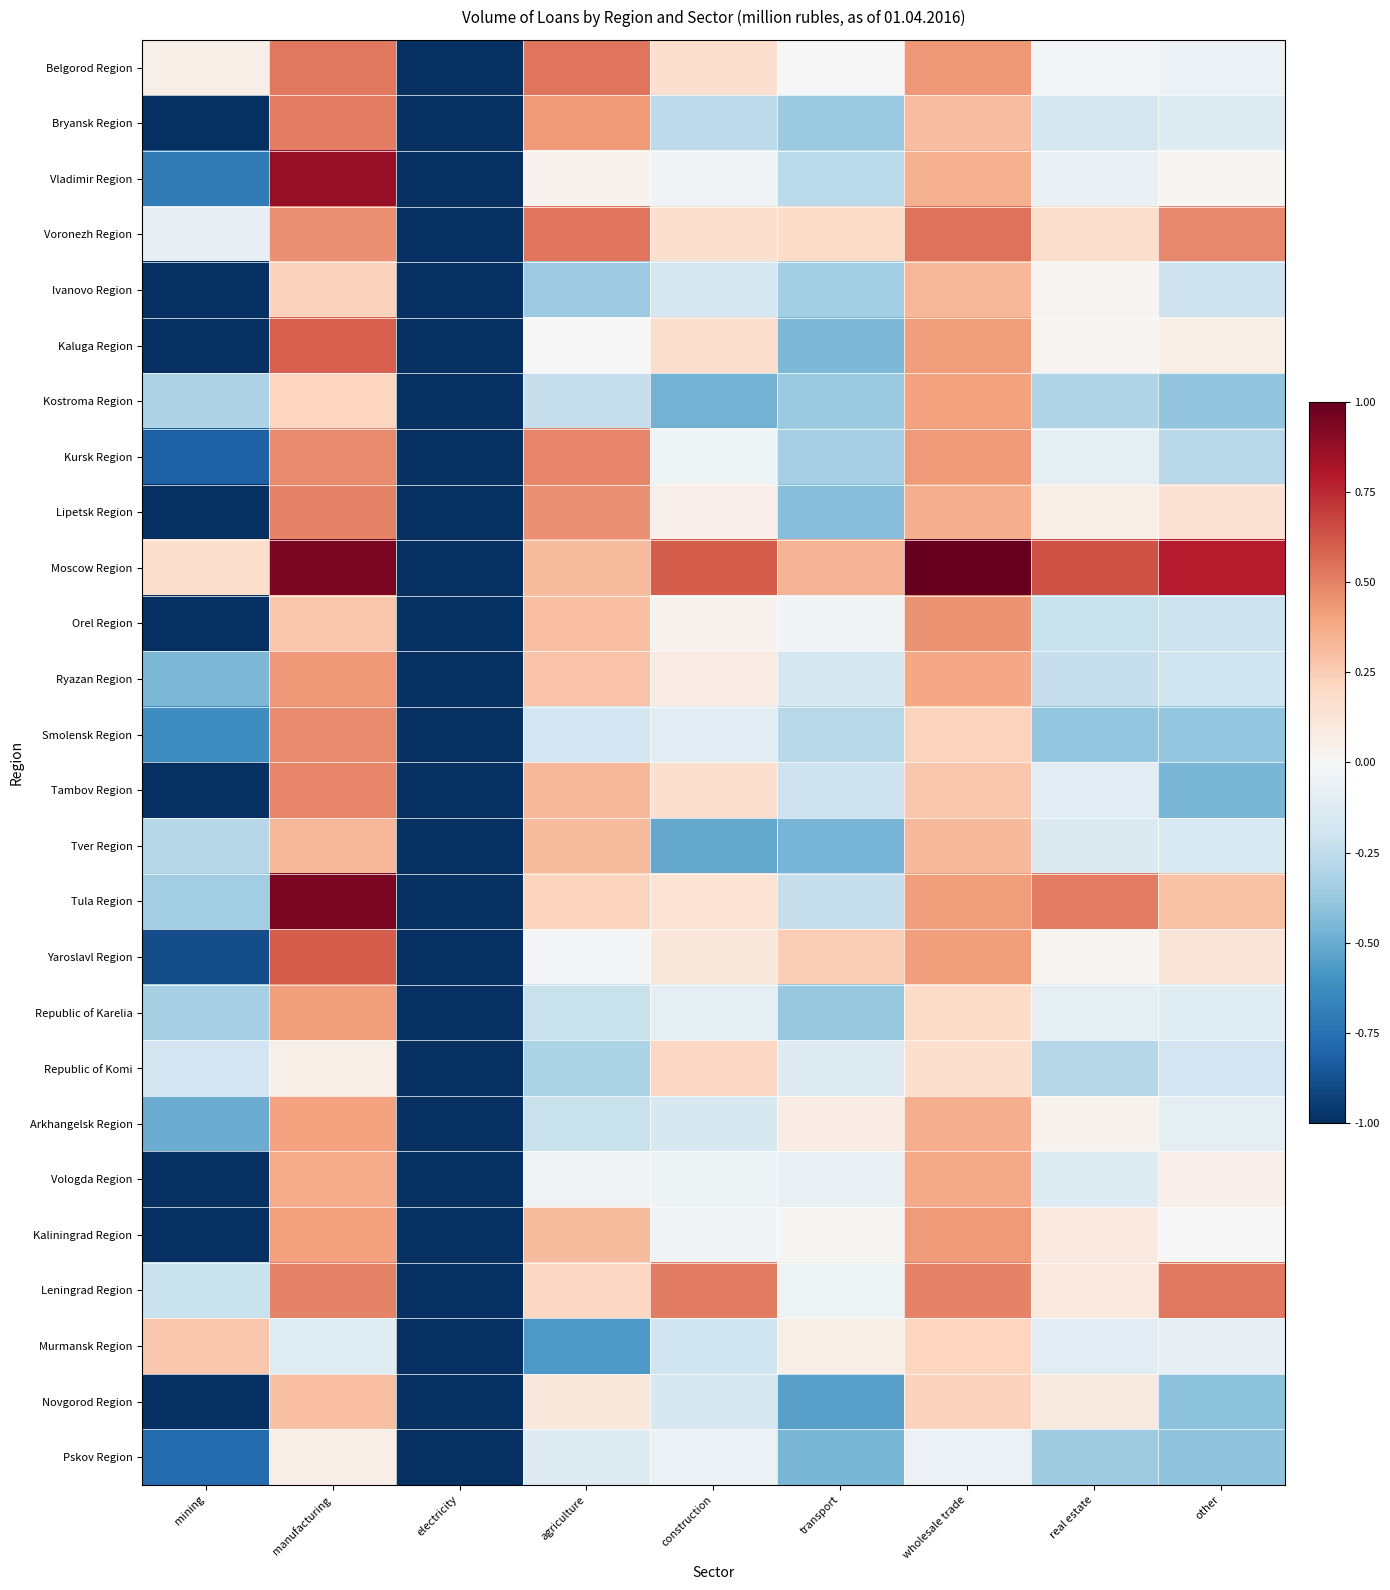

At how many categories does at least one series exceed 0?

8